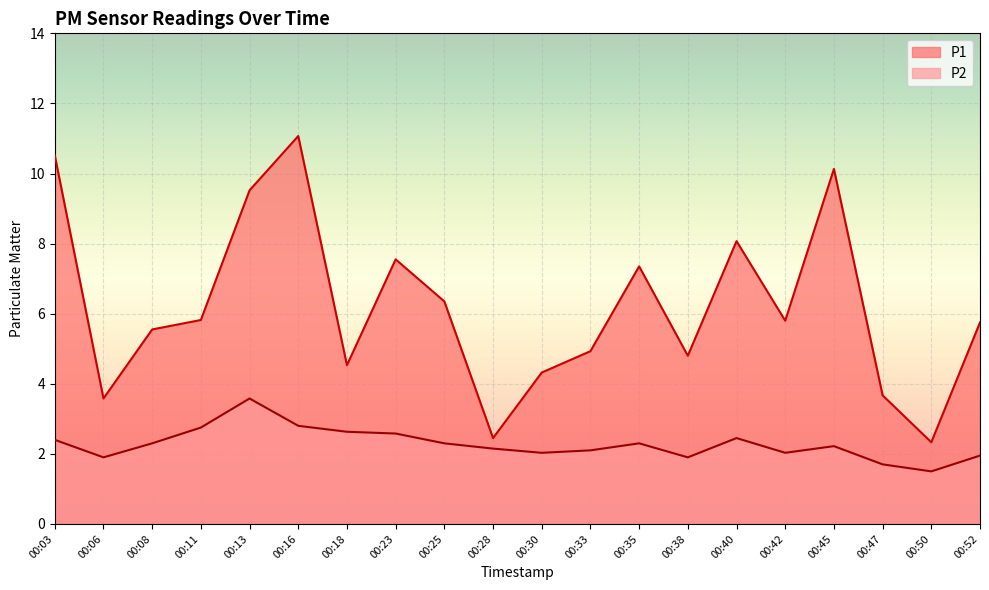

True or false: P2 has more than 1 interior local peaks.

True